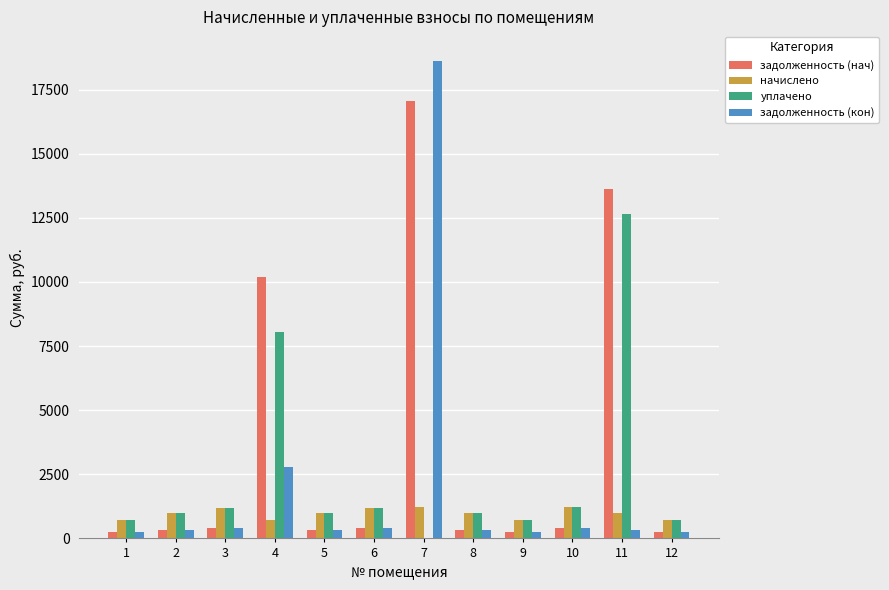

How many groups of bars are there?

12